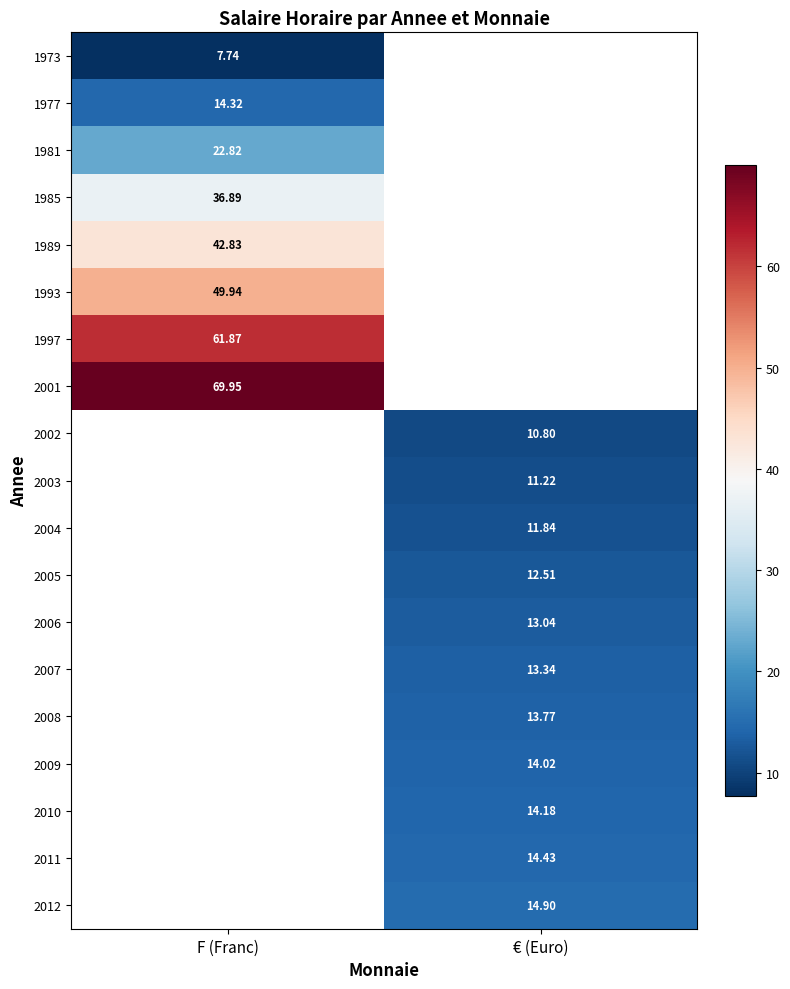

What is the minimum value for 1973?

7.7